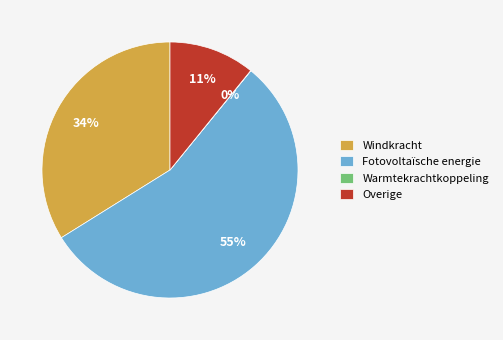

To the nearest percent, what is the combined percentage of Windkracht and Fotovoltaïsche energie?

89%